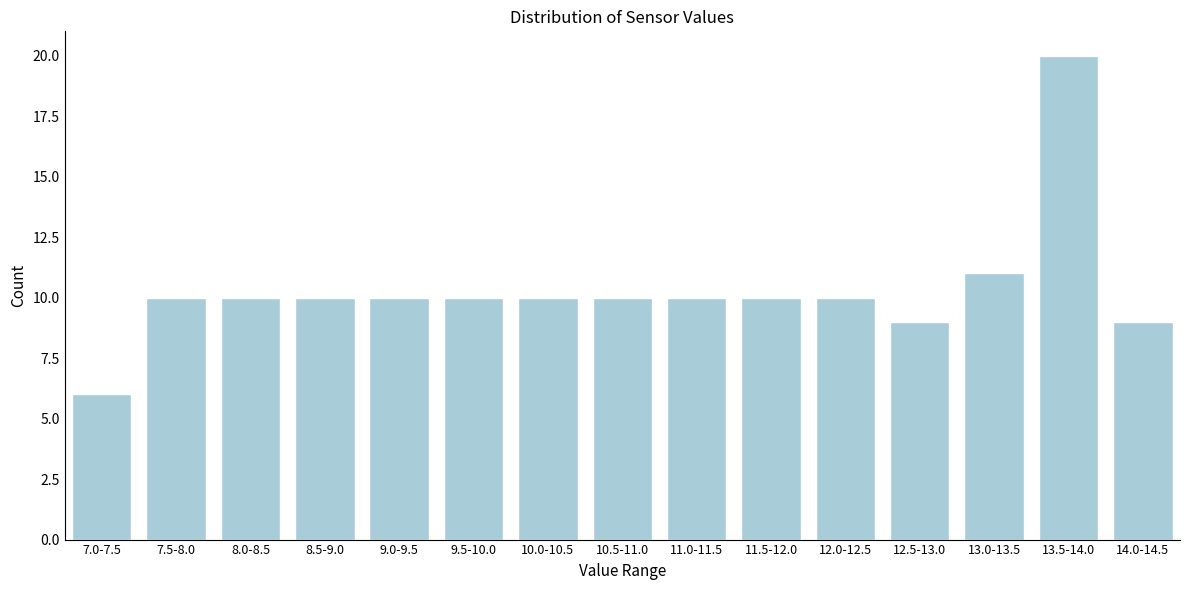

Reading right to left, list all the values displayed in this chart.

14.0-14.5=9	13.5-14.0=20	13.0-13.5=11	12.5-13.0=9	12.0-12.5=10	11.5-12.0=10	11.0-11.5=10	10.5-11.0=10	10.0-10.5=10	9.5-10.0=10	9.0-9.5=10	8.5-9.0=10	8.0-8.5=10	7.5-8.0=10	7.0-7.5=6